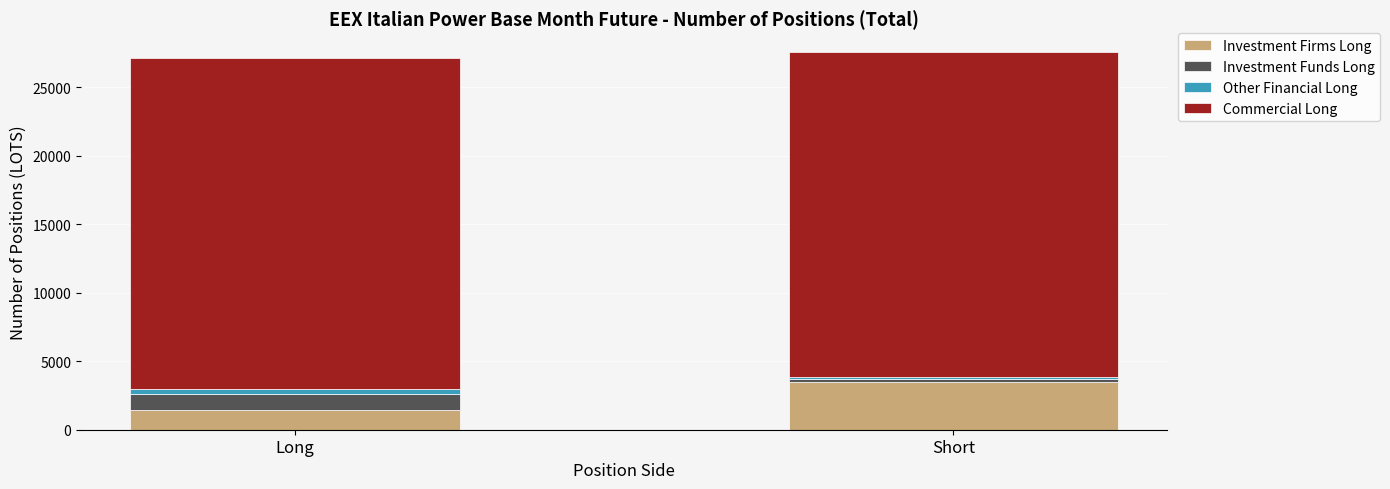

Where is Investment Firms Long nearest to the value 2450?

Long